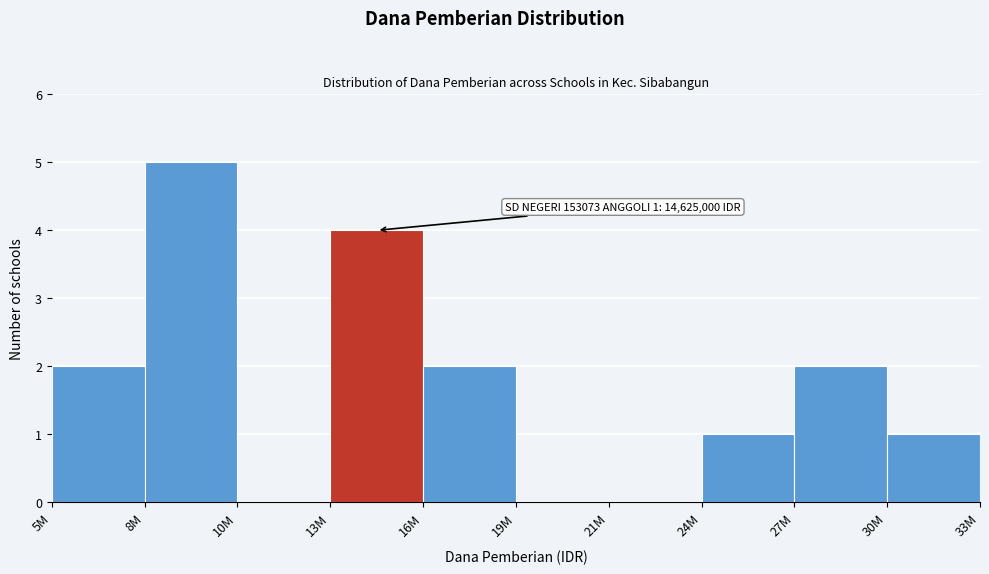

Reading right to left, list all the values displayed in this chart.

30M=1	27M=2	24M=1	21M=0	19M=0	16M=2	13M=4	10M=0	8M=5	5M=2